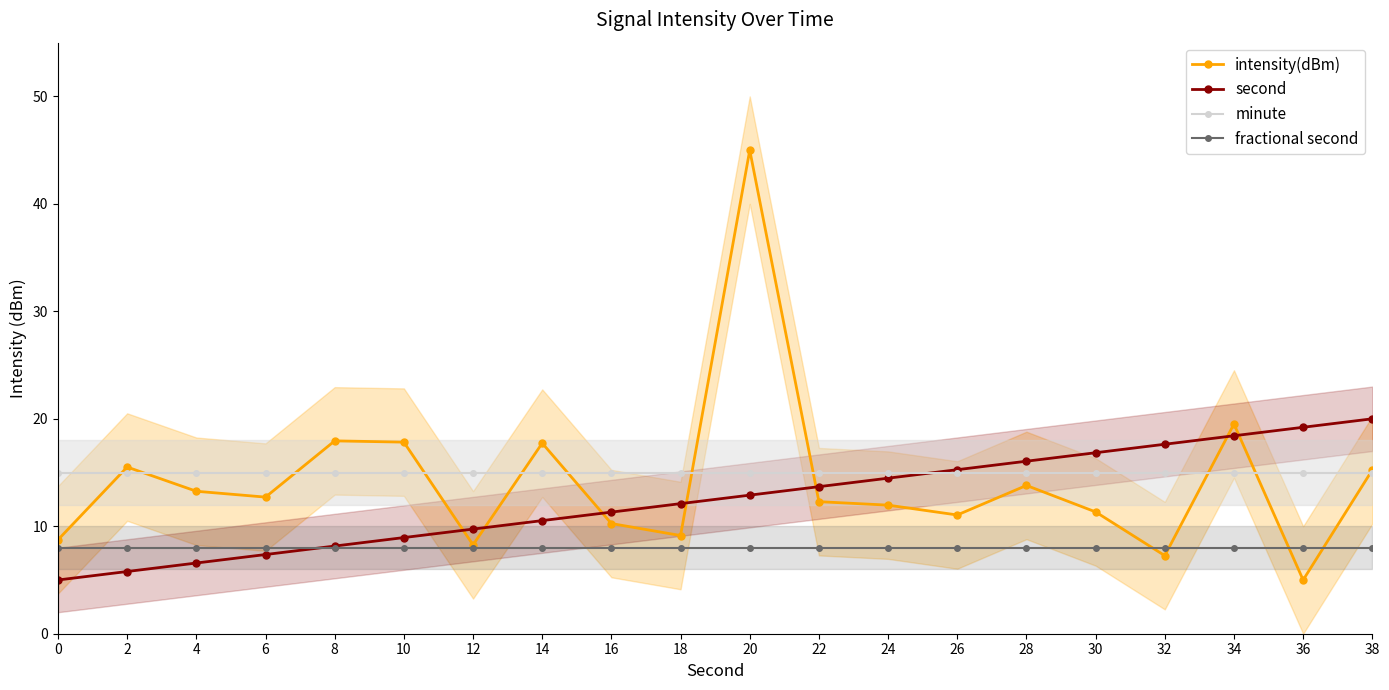

Rank the series at 30 from lowest to highest value.

fractional second, intensity(dBm), minute, second